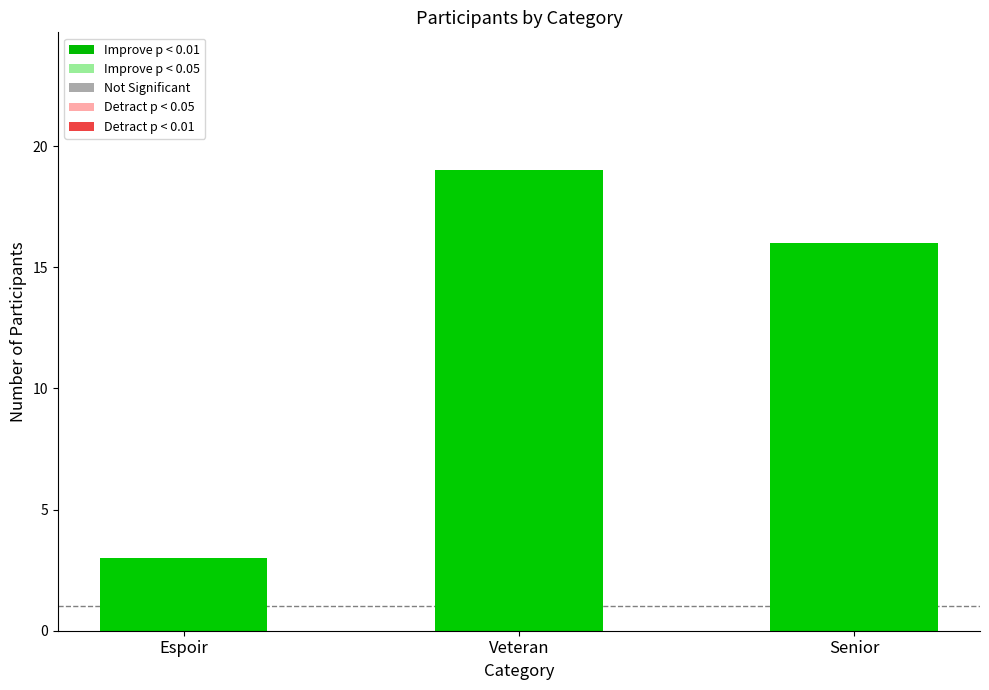

True or false: the data shows 3 at Espoir.

True